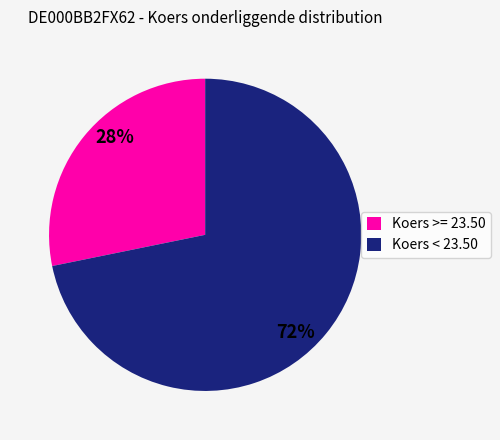

Does any single category account for the majority?

Yes